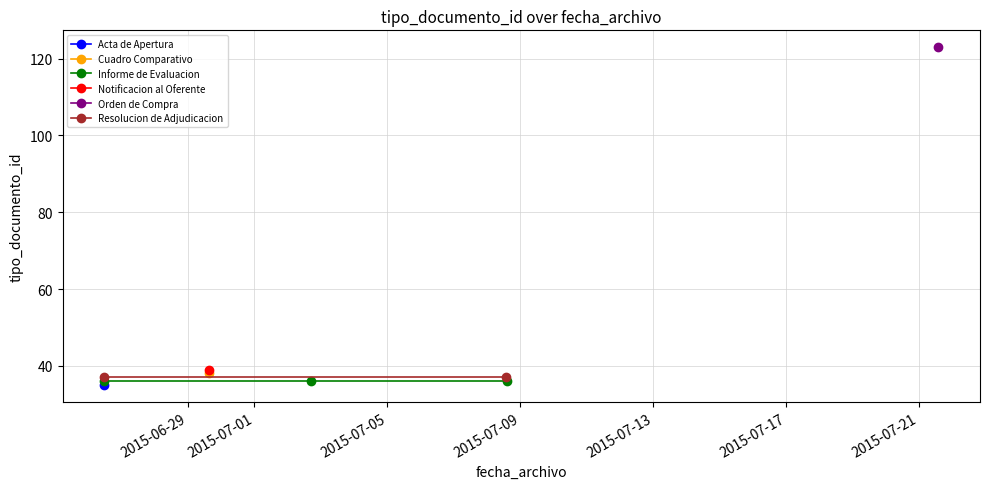

Reading left to right, what are all the values shown in this chart?

35	38	36	36	36	39	123	37	37